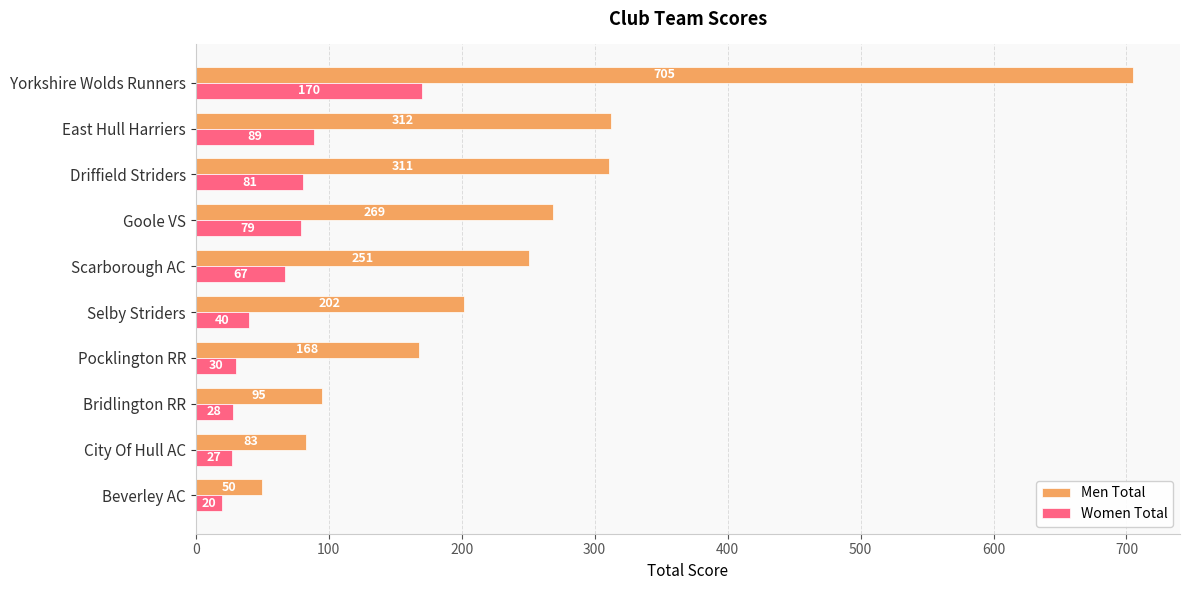

What is the difference between the highest and lowest values at Selby Striders?

162